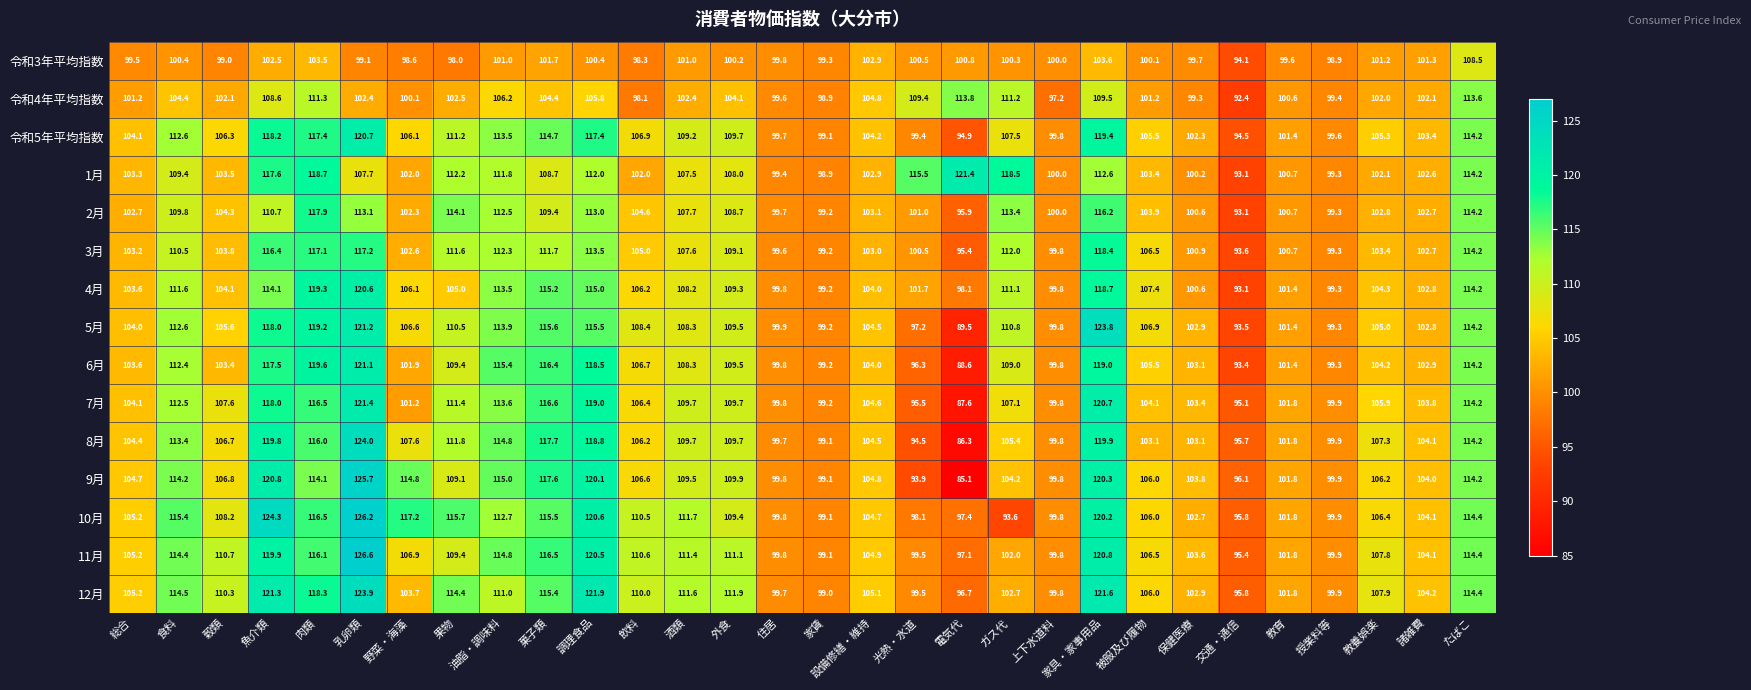

At how many categories does at least one series exceed 89?

30